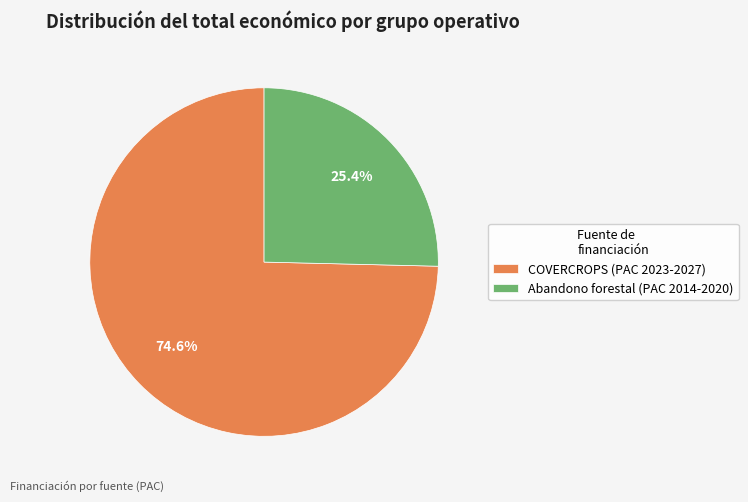

What portion of the pie excludes COVERCROPS (PAC 2023-2027)?

25.4%